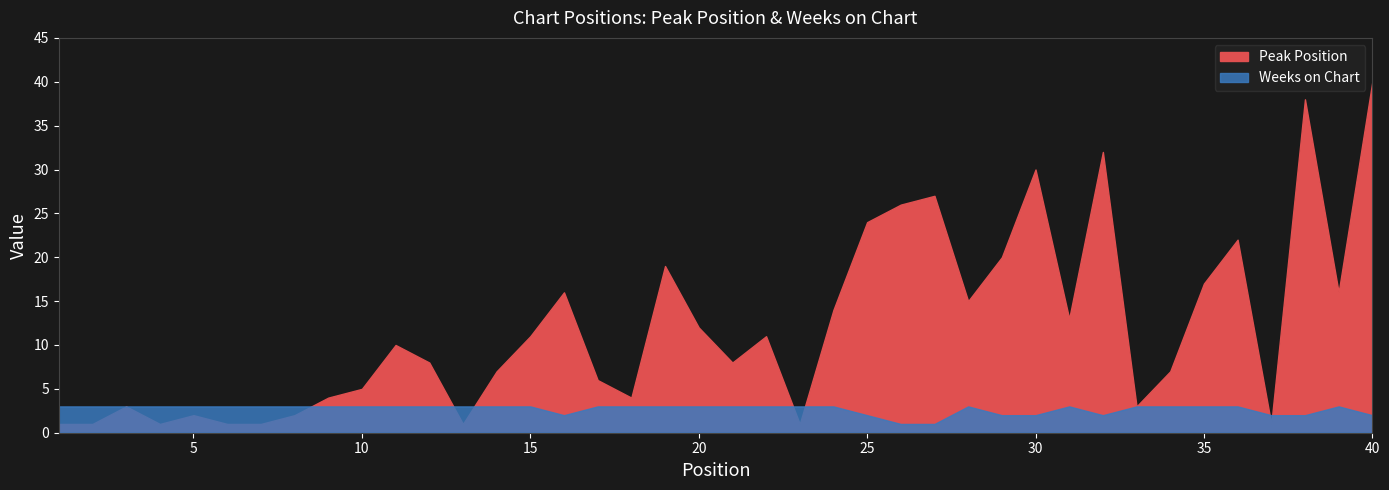

At which label is Peak Position closest to 20?

29